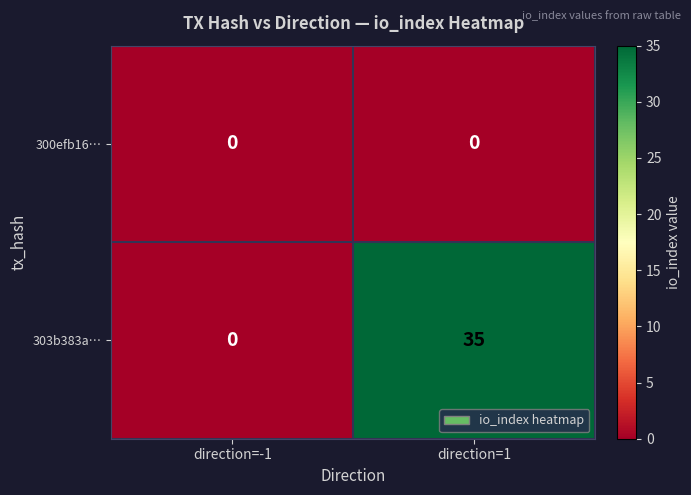

List the series in order of their overall mean, lowest first.

300efb16…, 303b383a…